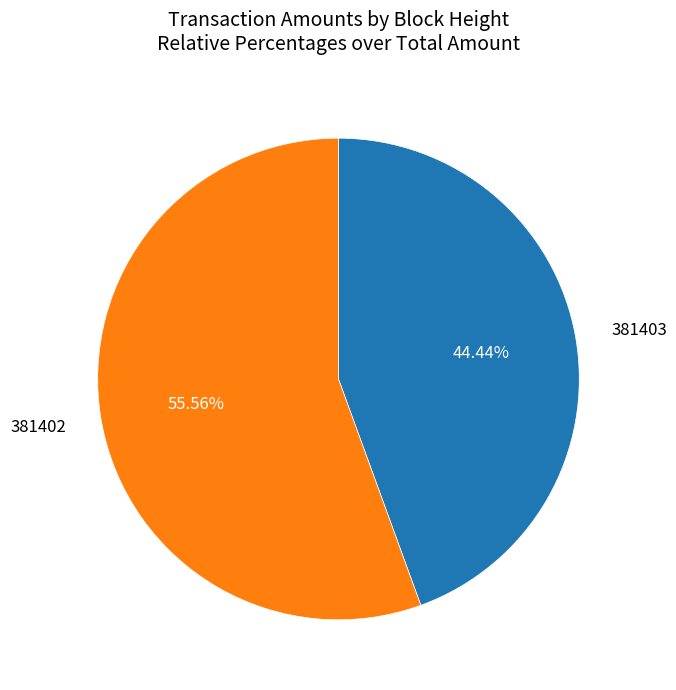

Count the number of slices in the pie.

2